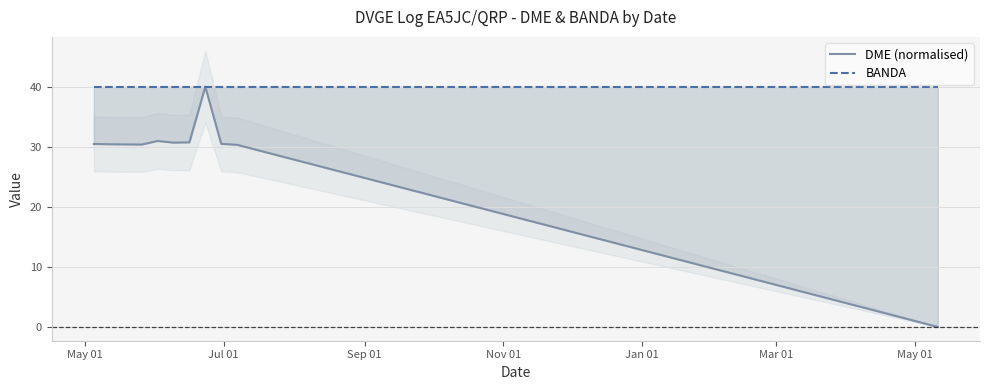

Reading right to left, transcribe all the data shown in this chart.

DME (normalised): 0.0	30.3	30.5	40.0	30.7	30.7	31.0	30.4	30.4	30.5
BANDA: 40.0	40.0	40.0	40.0	40.0	40.0	40.0	40.0	40.0	40.0